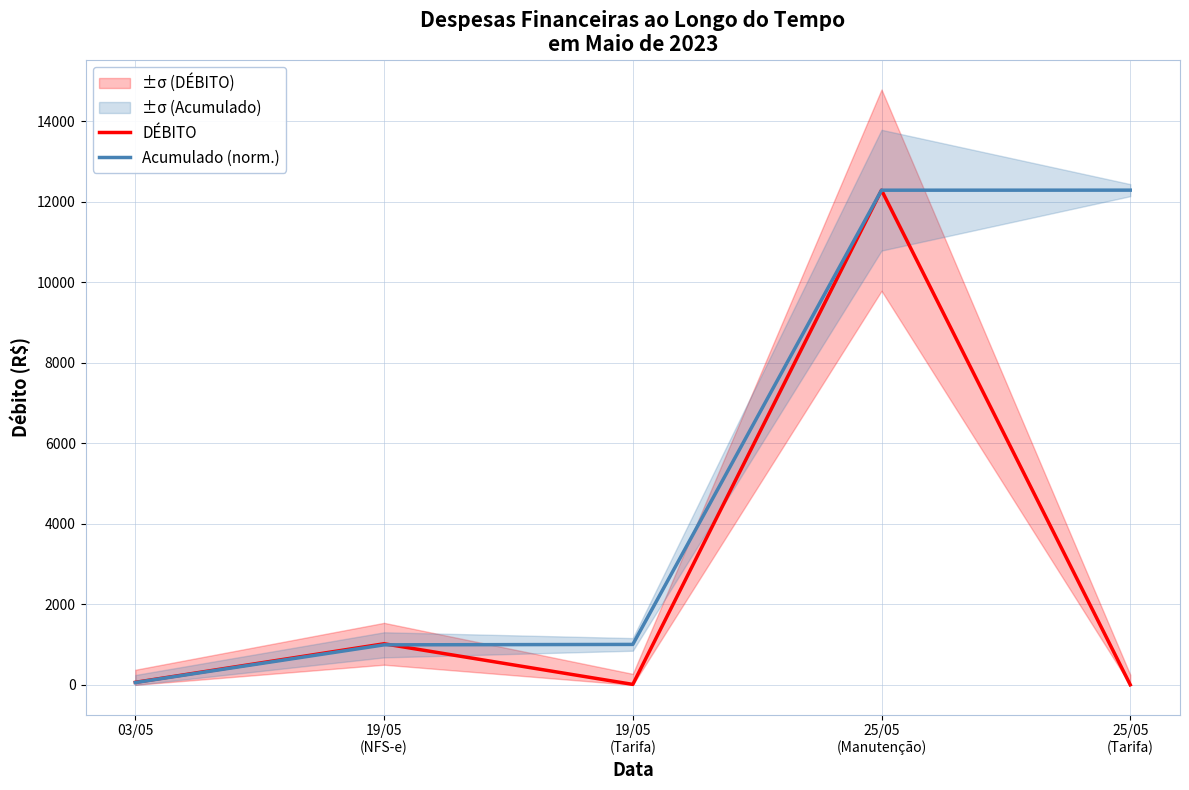

What is the label of the 5th point from the right?

03/05